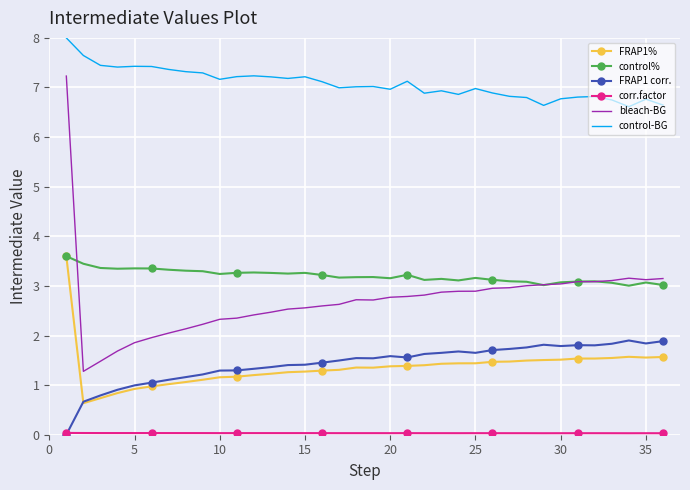

Which series has the widest spread of values?

bleach-BG